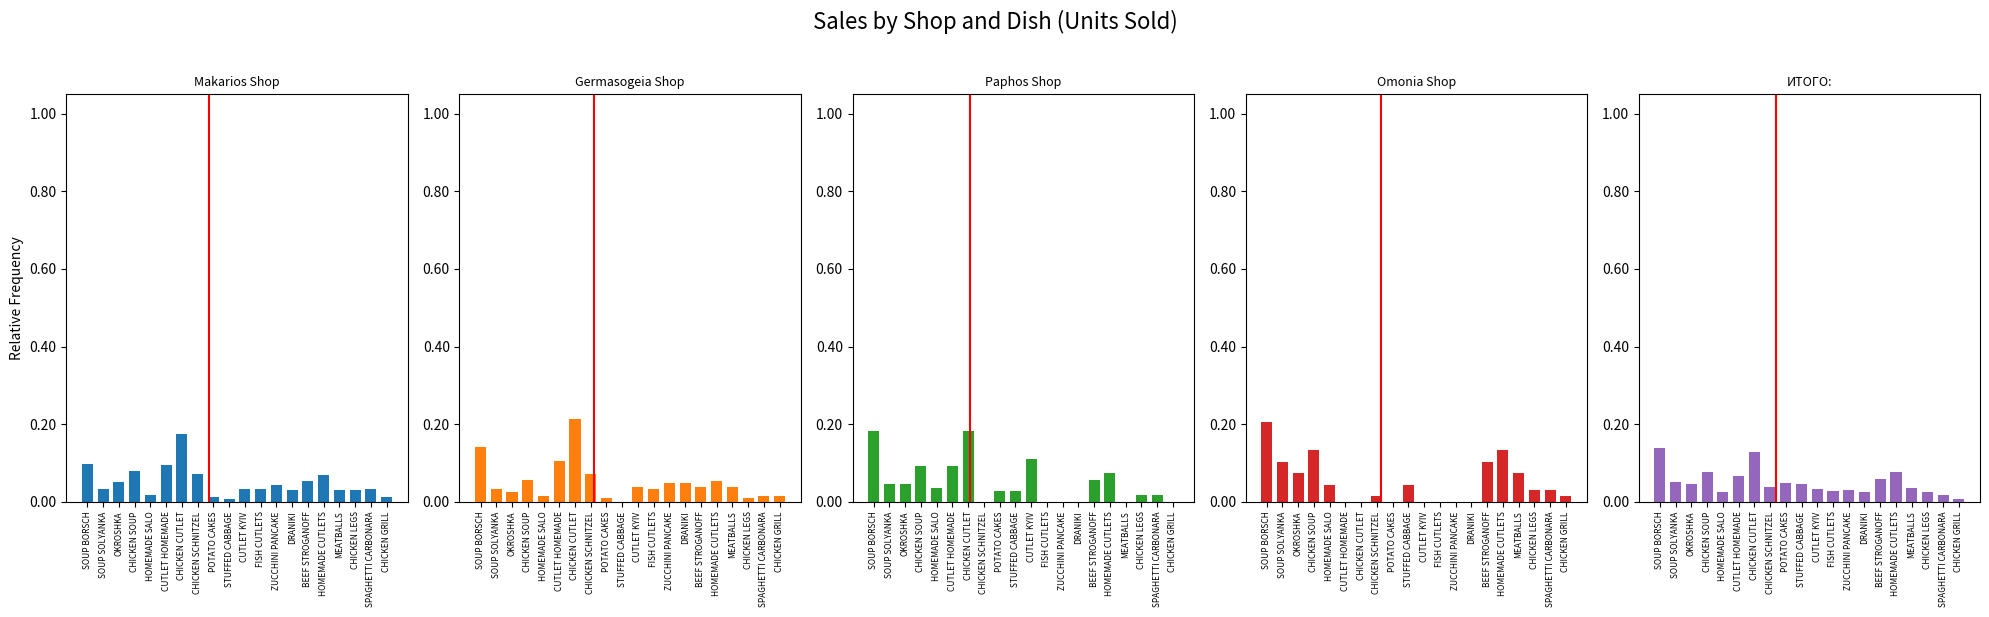

What is the difference between the maximum and second lowest values in the Paphos Shop series?

0.2